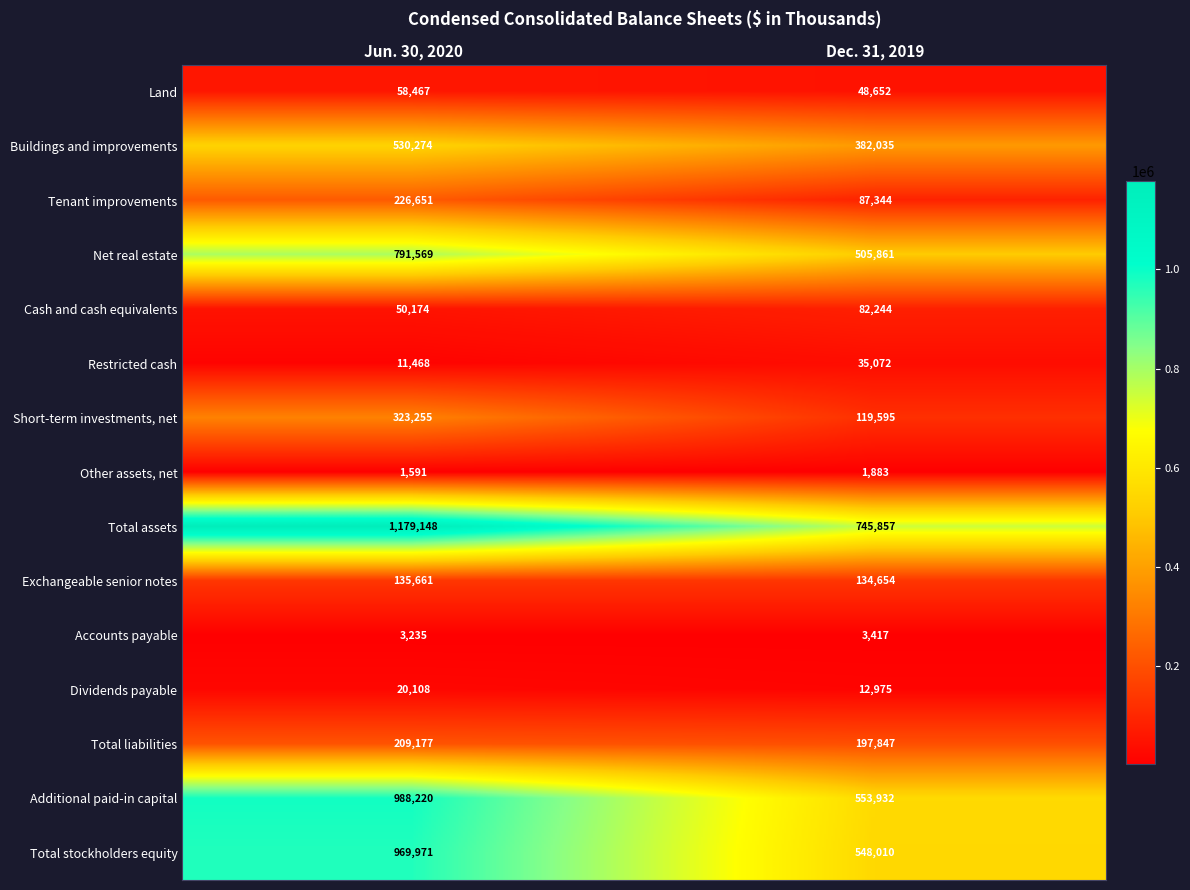

What is the smallest value displayed?

1591